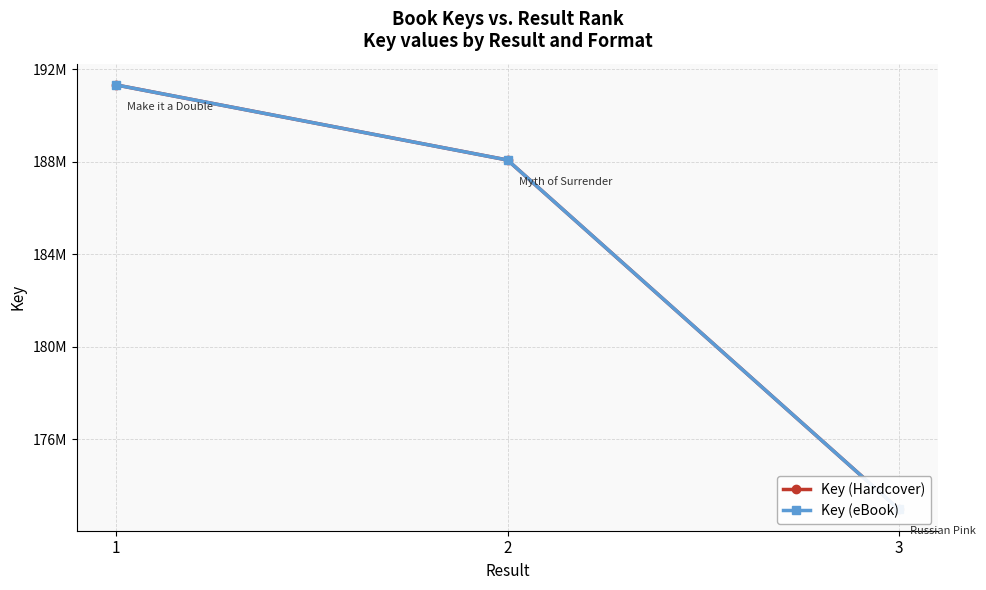

True or false: Key (eBook) has a value of 188065762 at 2.

True